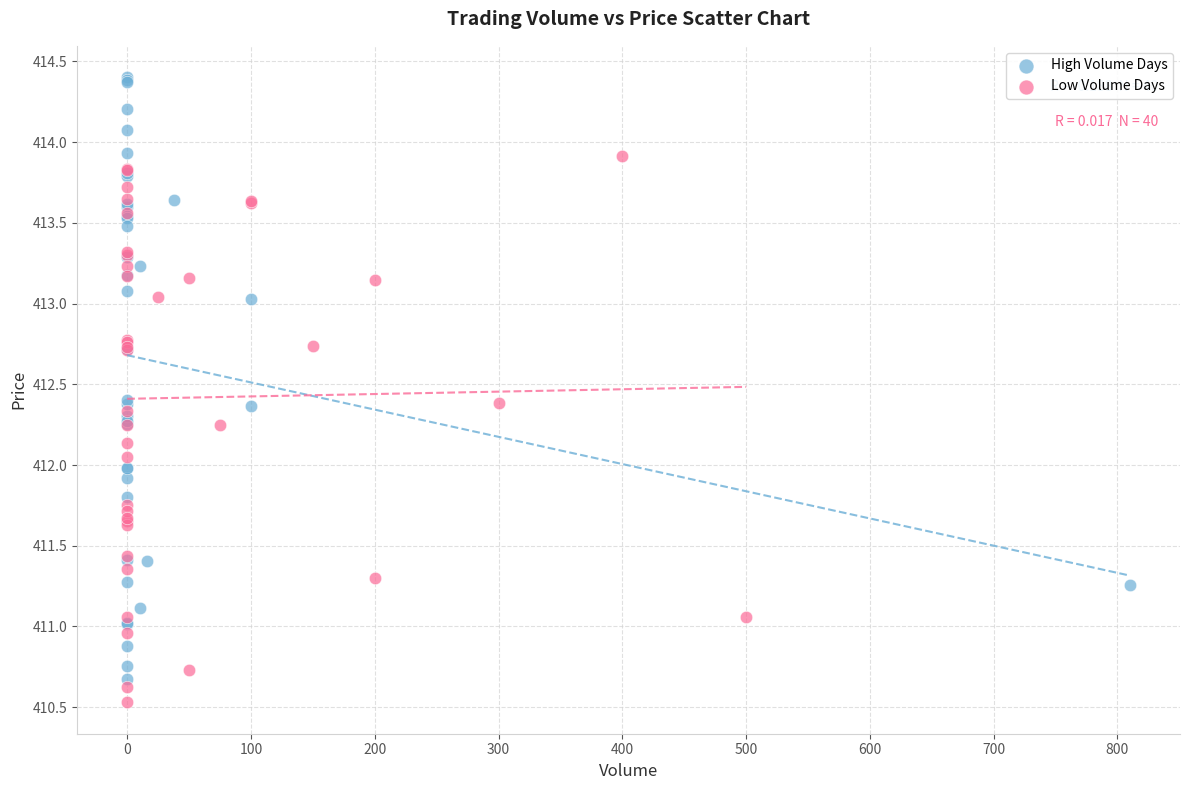

Which series reaches the maximum Y coordinate?

High Volume Days